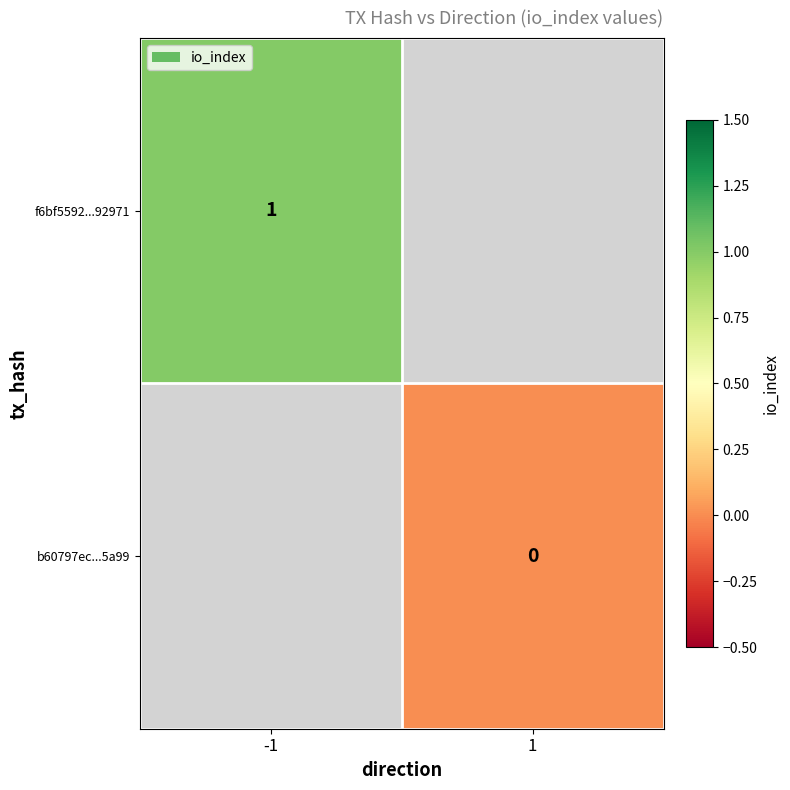

True or false: f6bf5592...92971 has a value of 1 at -1.

True